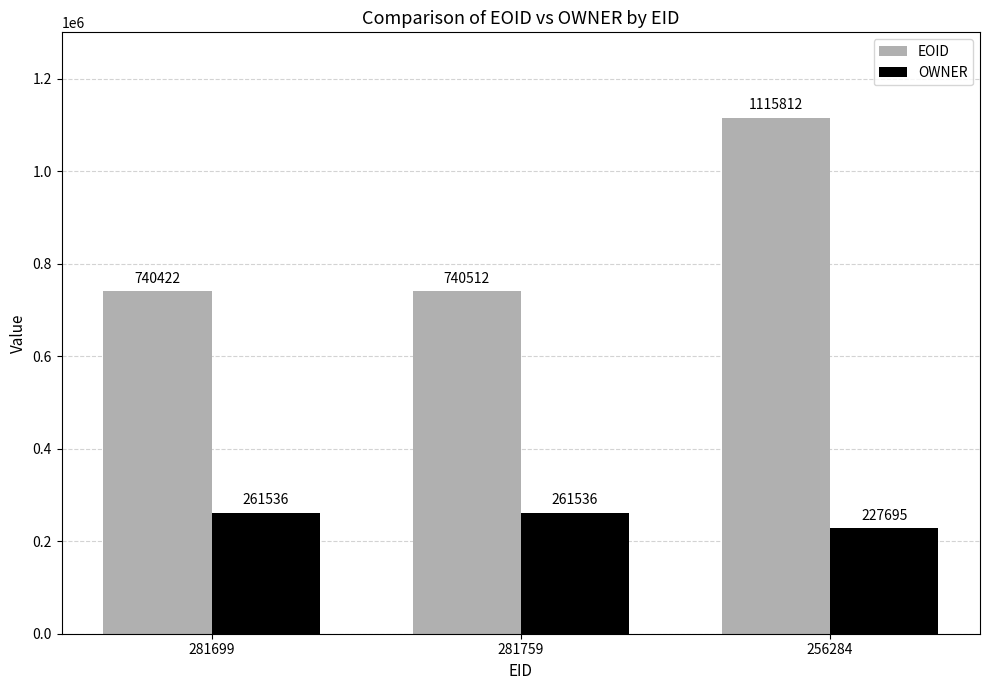

Is the value of OWNER at 281759 greater than the value of EOID at 281699?

No